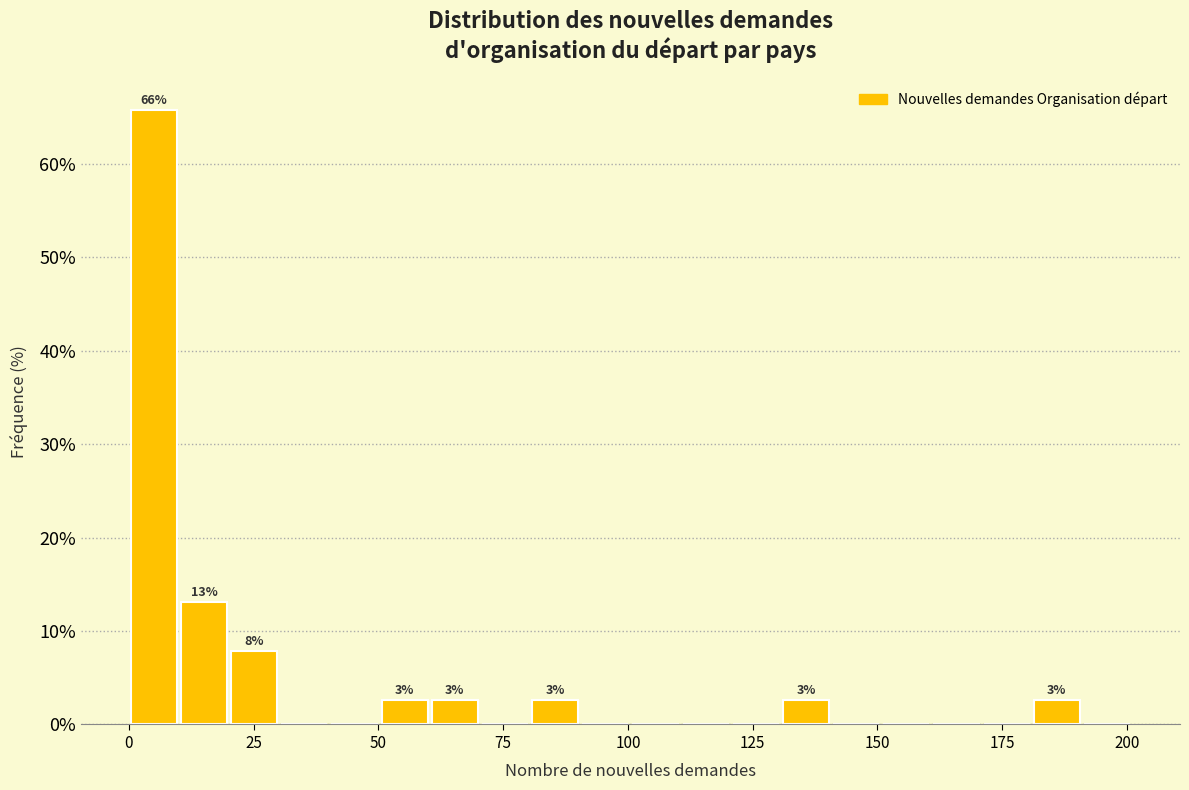

Around what value on the x-axis is the tallest bar? Give the approximate position of its centre, as read against the axis.

5